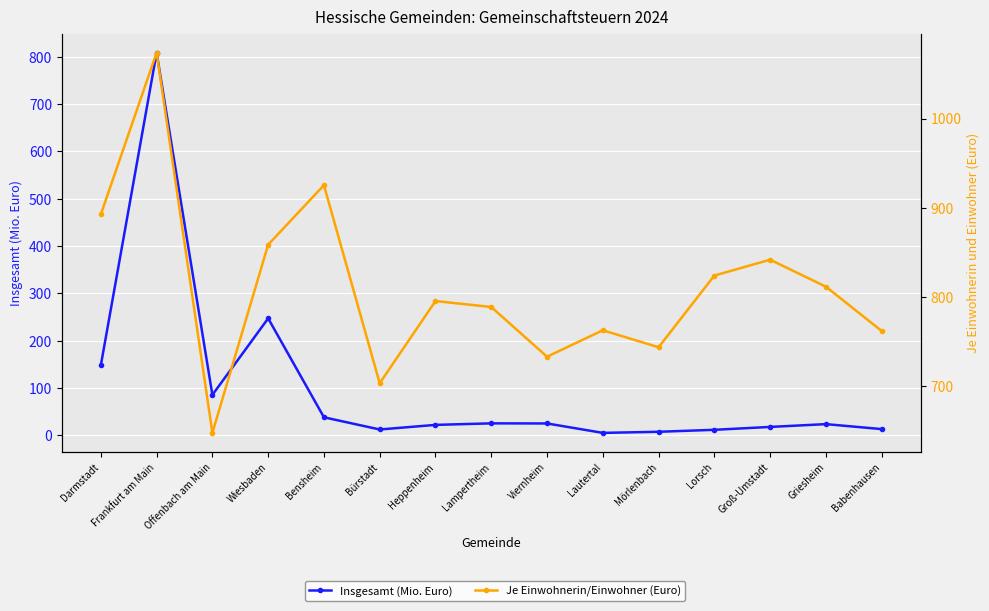

What is the difference between the maximum and minimum values in the Je Einwohnerin/Einwohner (Euro) series?

426.1